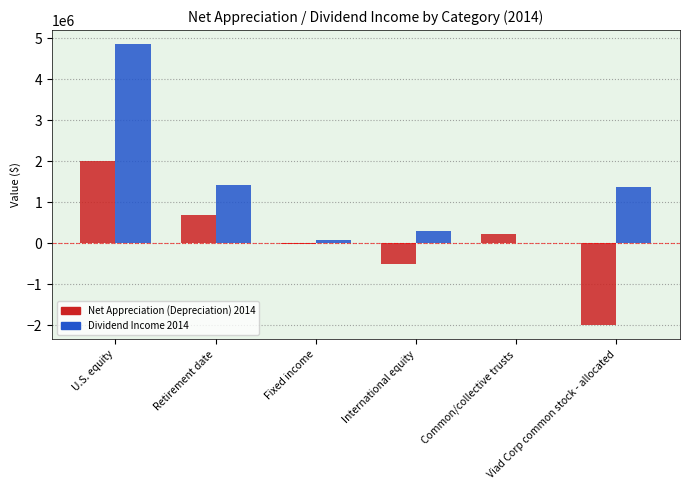

The Dividend Income 2014 series shows -3255637 at Common/collective trusts. True or false?

False